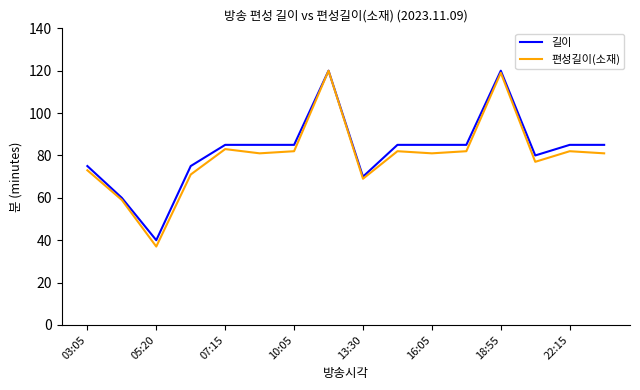

Which series has the largest range (max minus min)?

편성길이(소재)